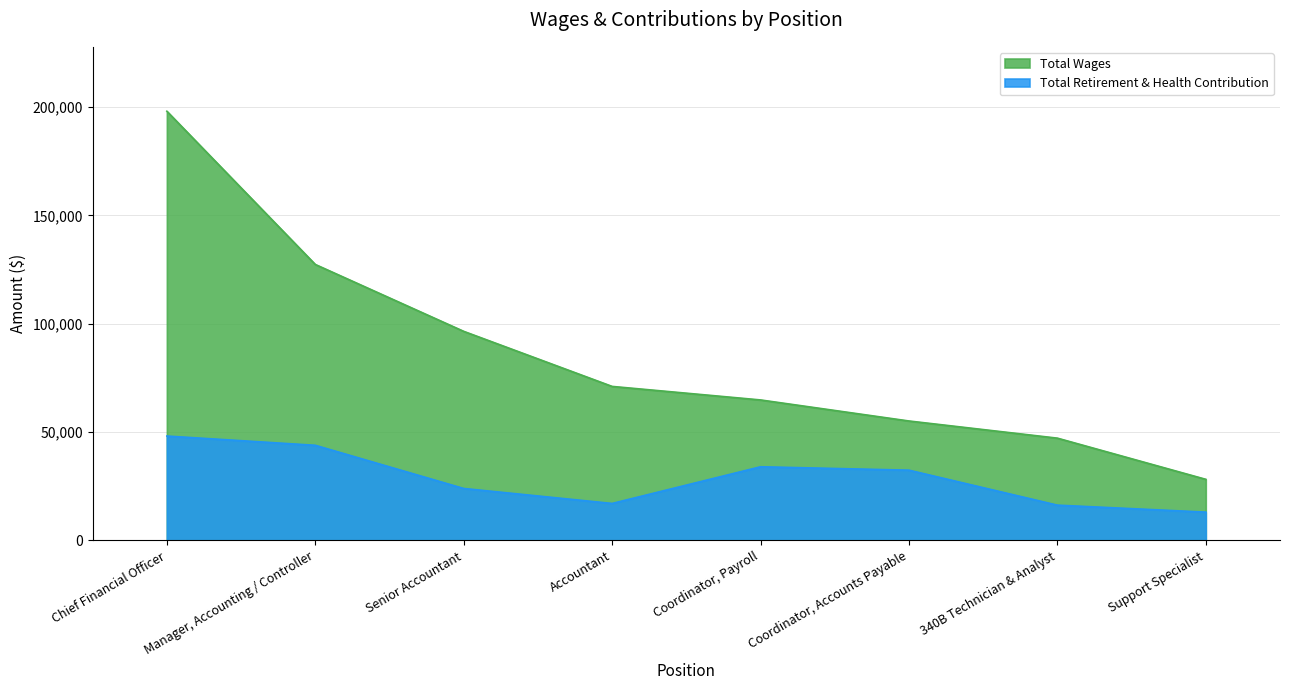

Between Senior Accountant and Accountant, which series saw the biggest shift?

Total Wages